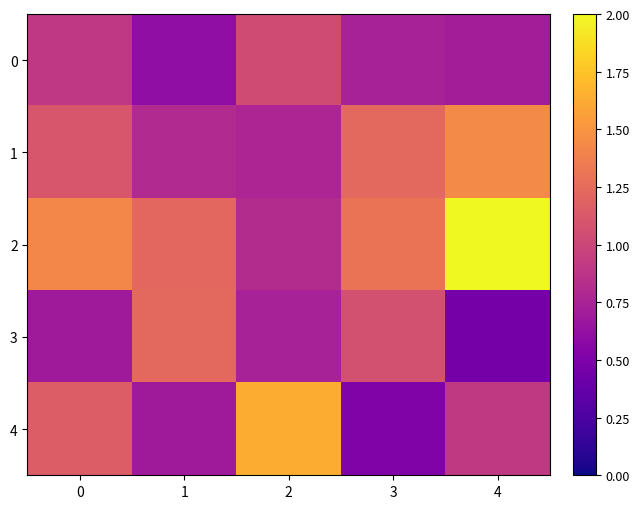

Rank the series at 3 from highest to lowest value.

2, 1, 3, 0, 4